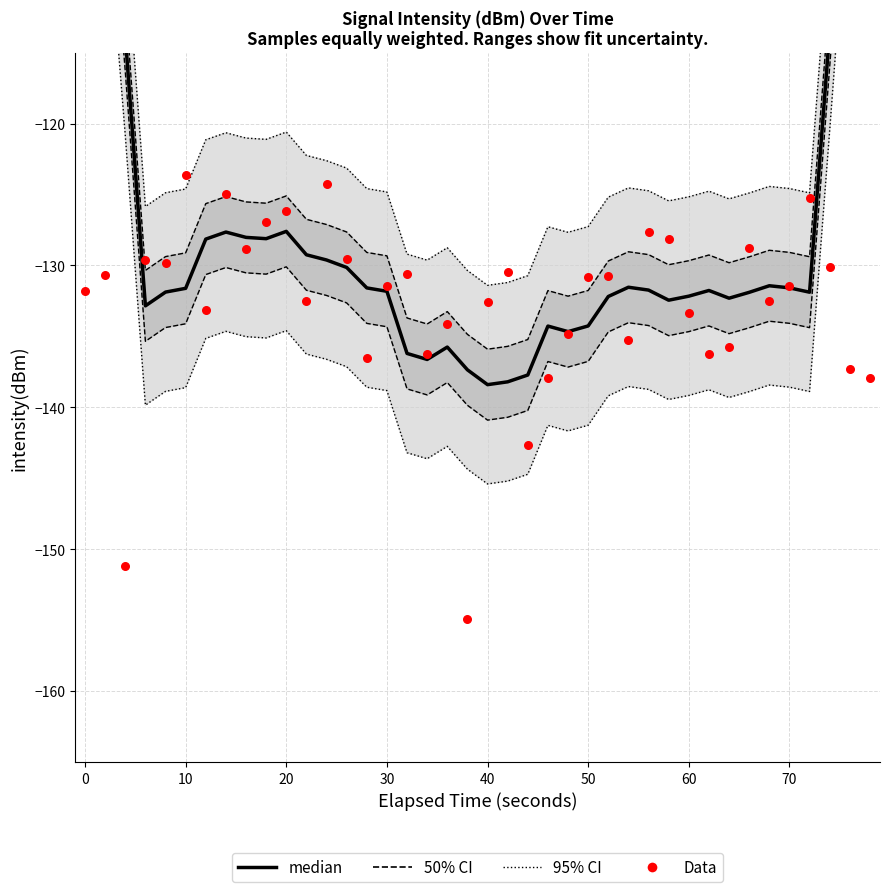

Which series has the largest Y range (max minus min)?

95% CI